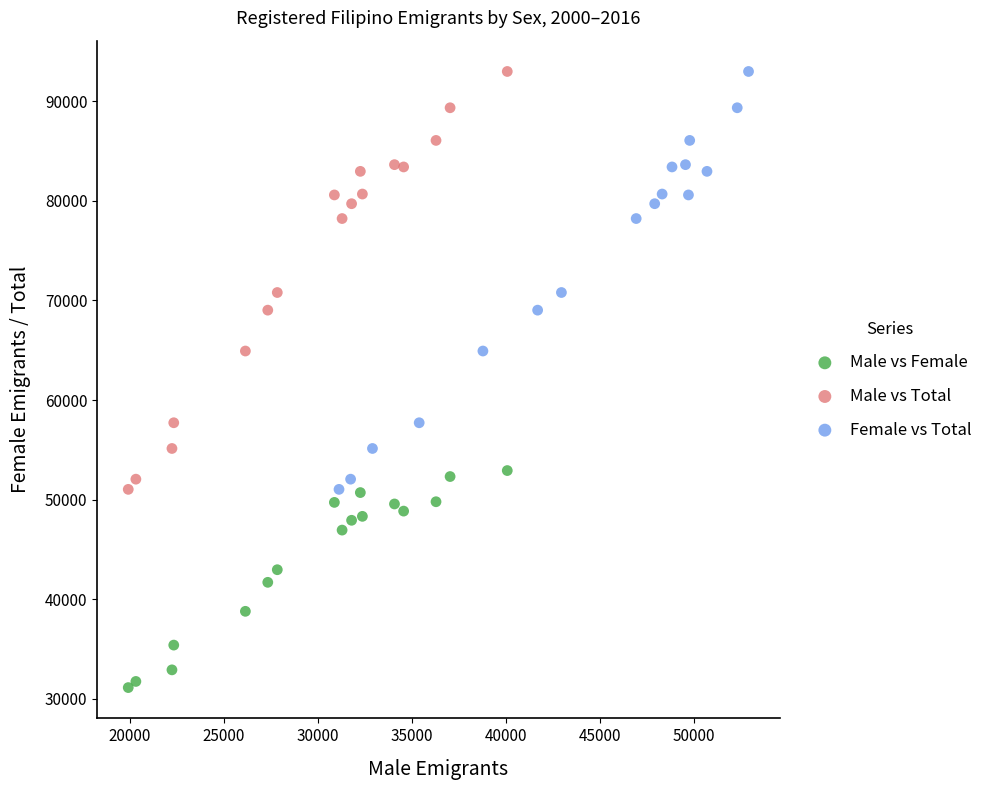

Which series contains the lowest Y value?

Male vs Female